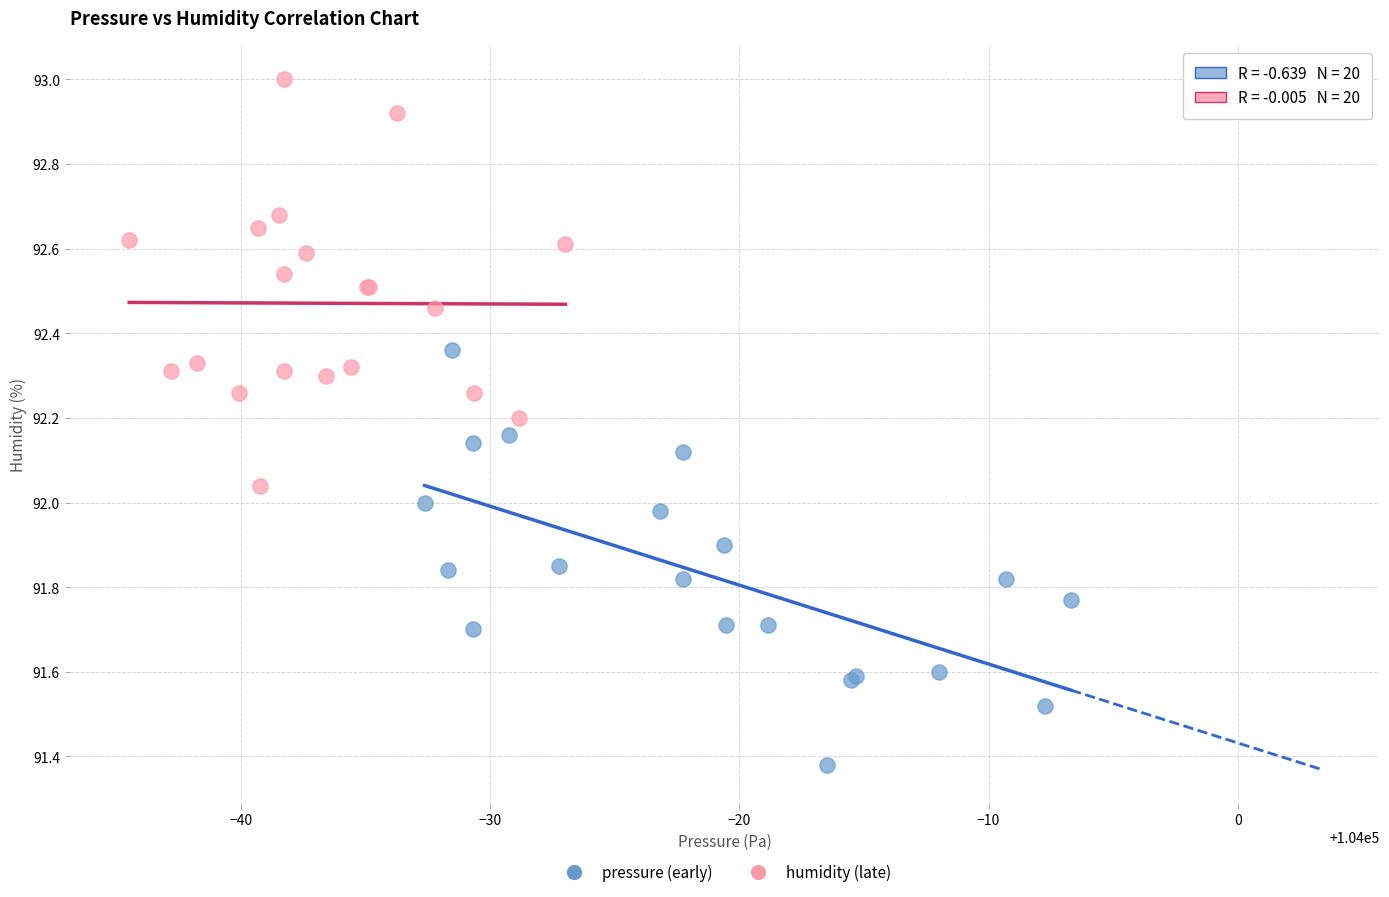

Which series reaches the maximum Y coordinate?

humidity (late)